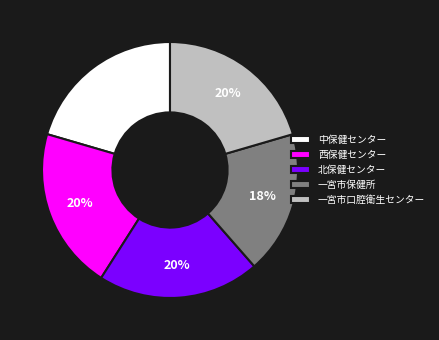

Is 西保健センター the majority of the pie?

No